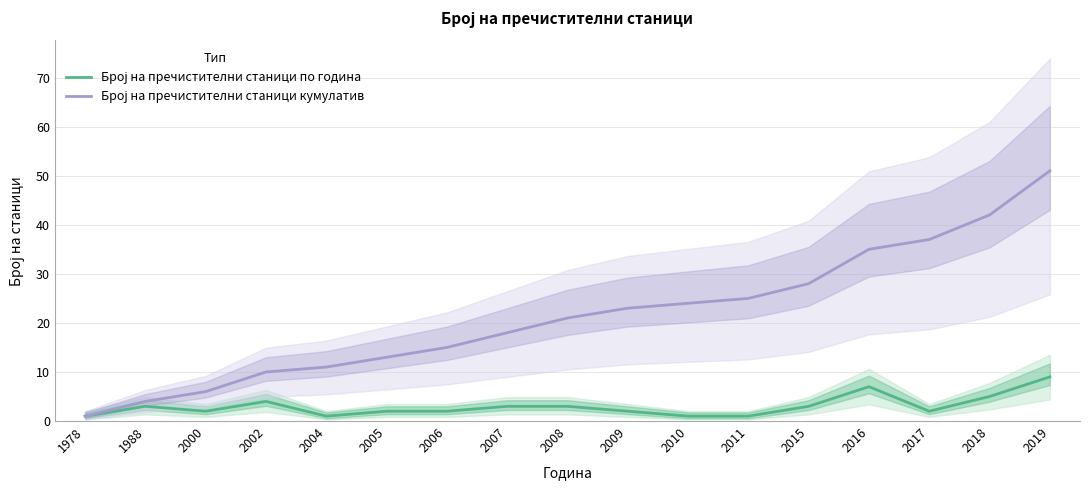

Reading left to right, extract all data points from this chart.

Број на пречистителни станици по година: 1978=1	1988=3	2000=2	2002=4	2004=1	2005=2	2006=2	2007=3	2008=3	2009=2	2010=1	2011=1	2015=3	2016=7	2017=2	2018=5	2019=9
Број на пречистителни станици кумулатив: 1978=1	1988=4	2000=6	2002=10	2004=11	2005=13	2006=15	2007=18	2008=21	2009=23	2010=24	2011=25	2015=28	2016=35	2017=37	2018=42	2019=51